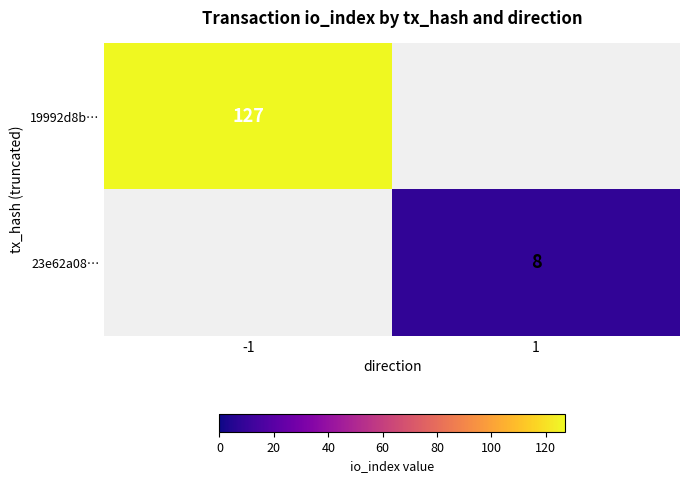

What is the greatest value displayed?

127.0